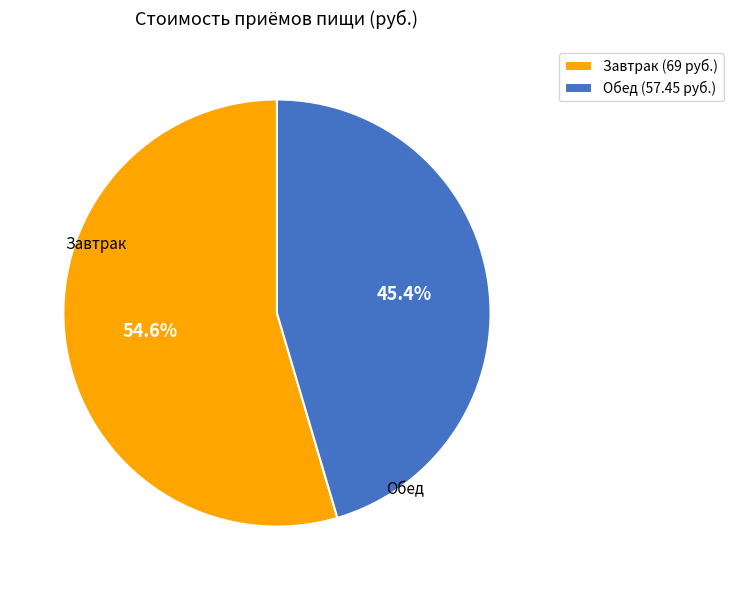

What percentage do Обед and Завтрак together represent?

100.0%